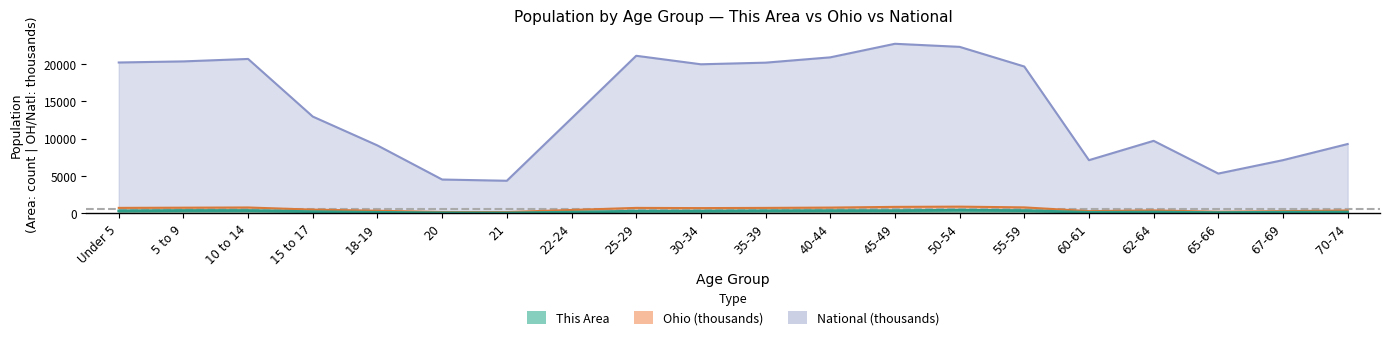

What is the value of the Ohio point at the 5th from the left?

336.4